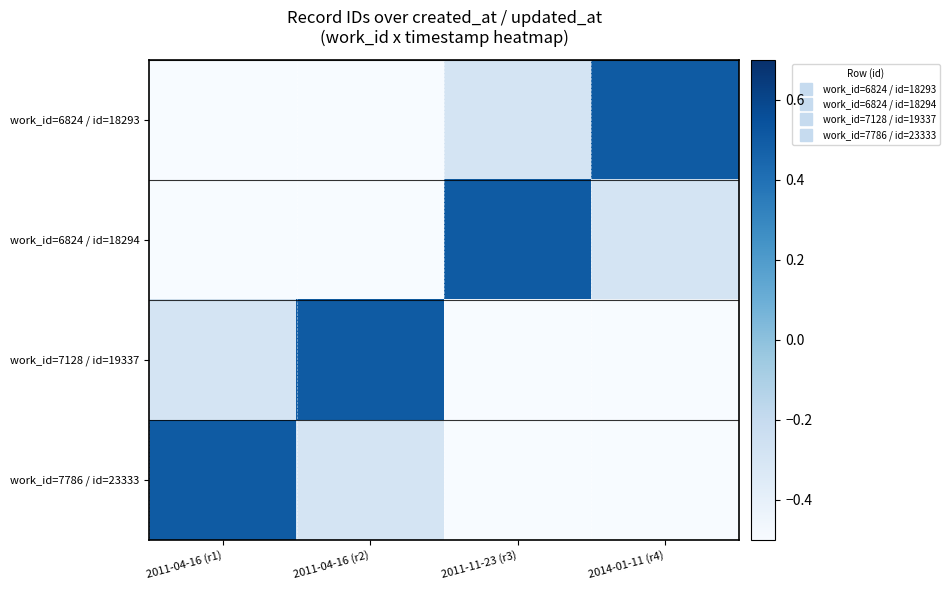

What is the total value across all series at 2011-04-16 (r1)?

-0.8